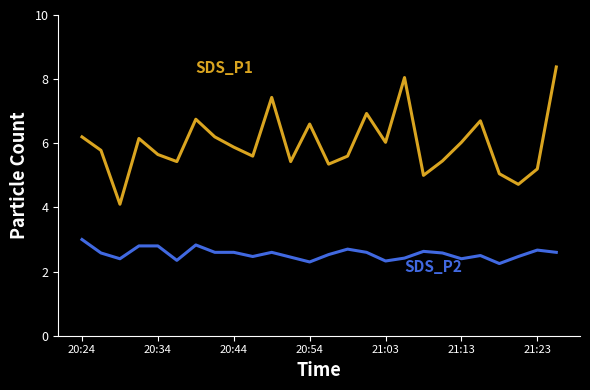

What is the maximum value shown in the chart?

8.4